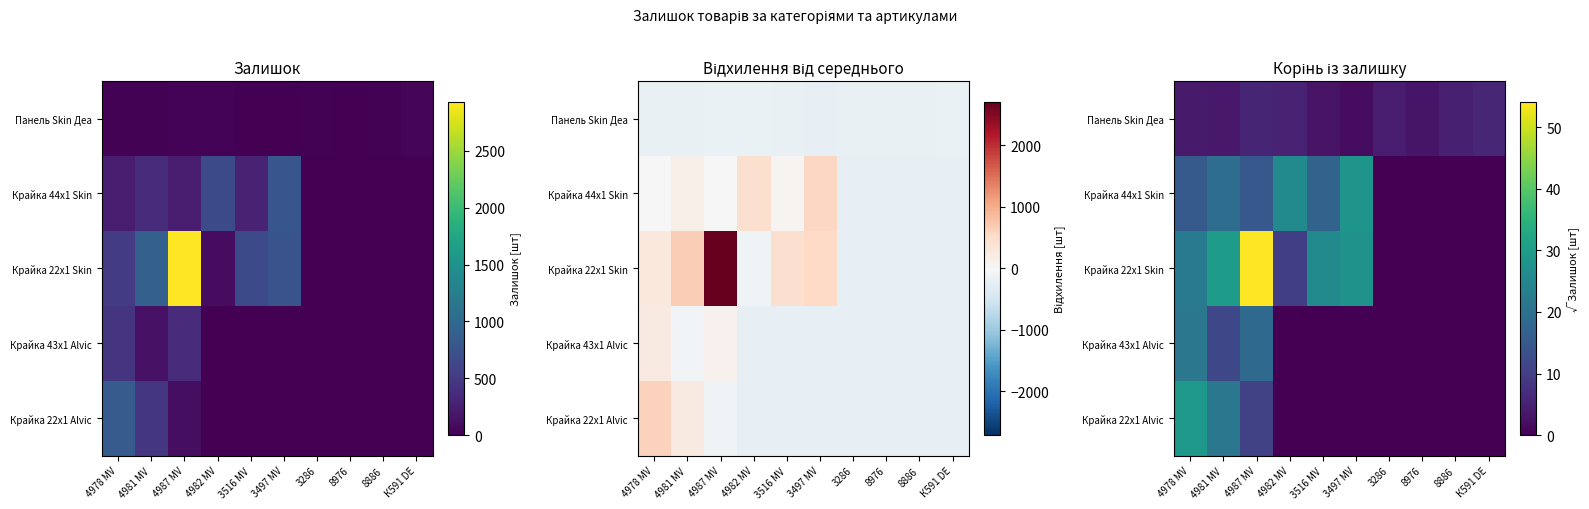

Is it true that Крайка 22x1 Skin equals 11.6 at 4981 MV?

False